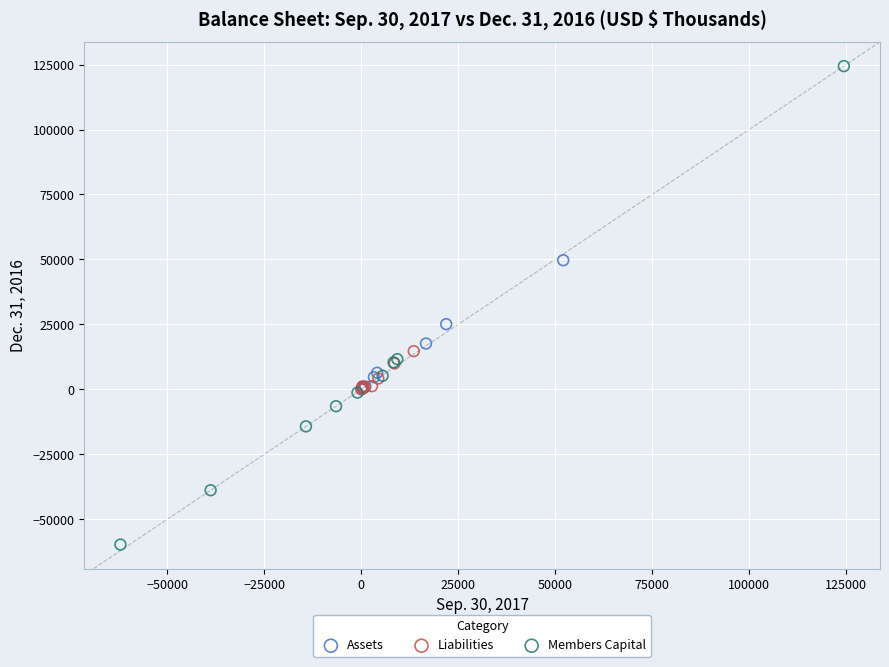

What are all the series names shown in the legend?

Assets, Liabilities, Members Capital